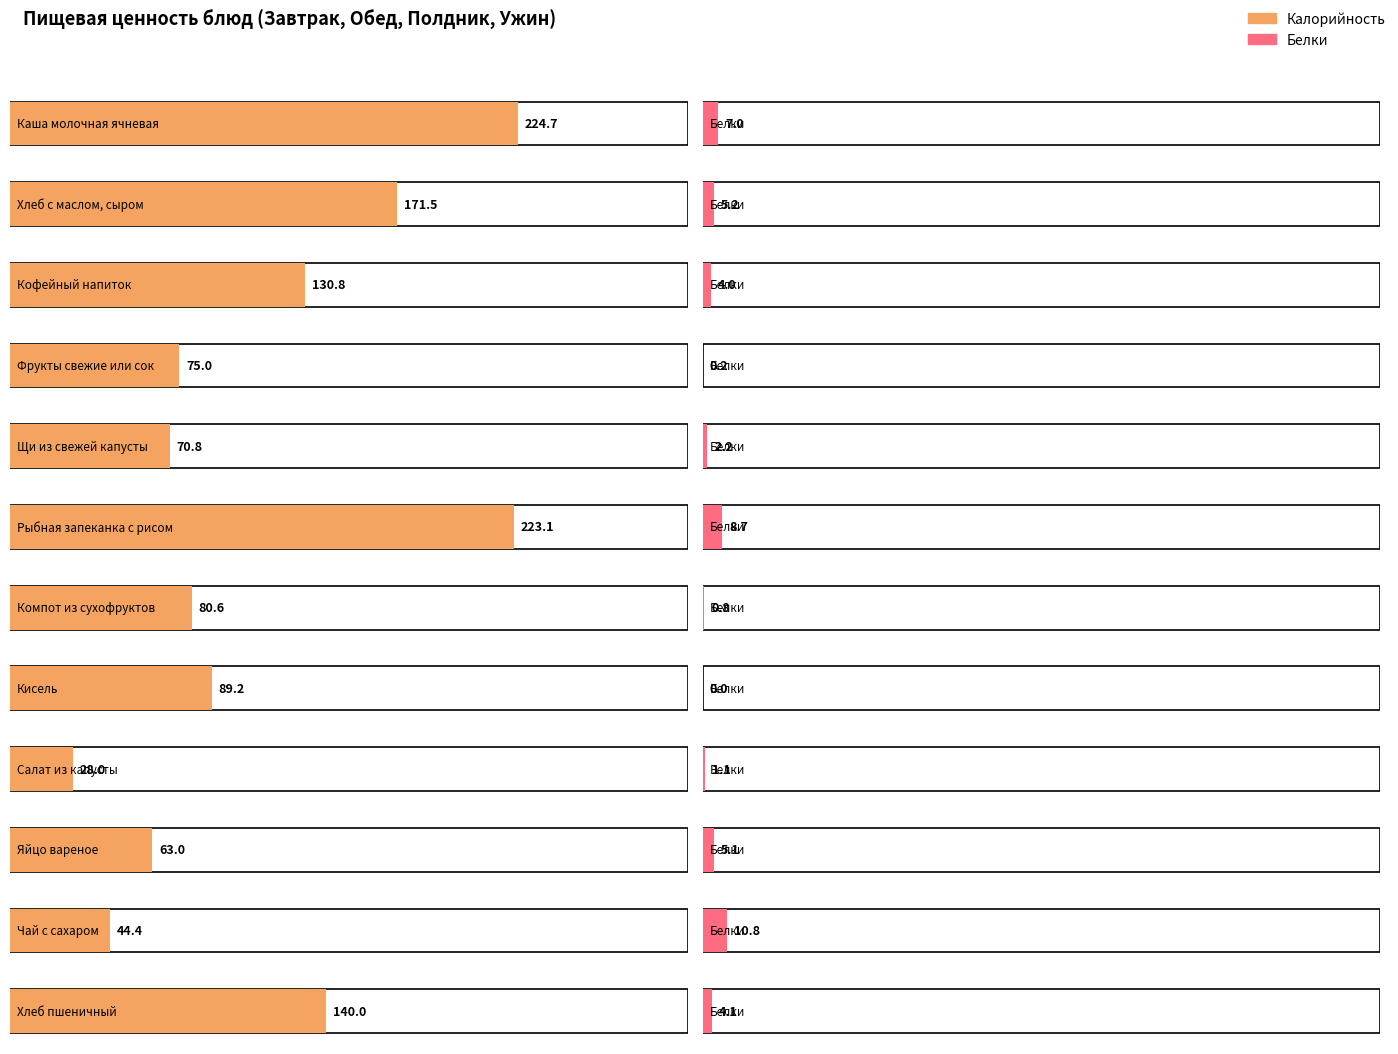

At which label is Калорийность closest to 126?

Кофейный напиток